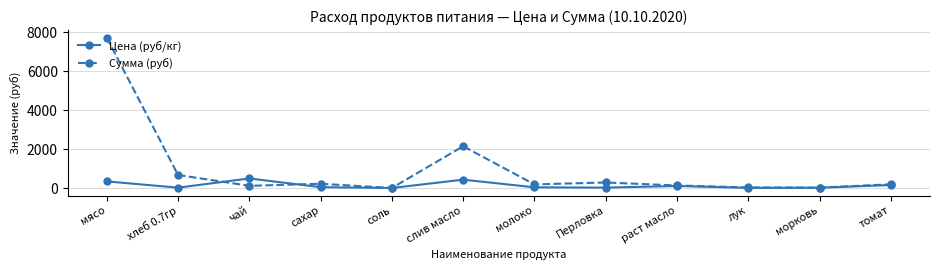

How many lines are shown in the chart?

2